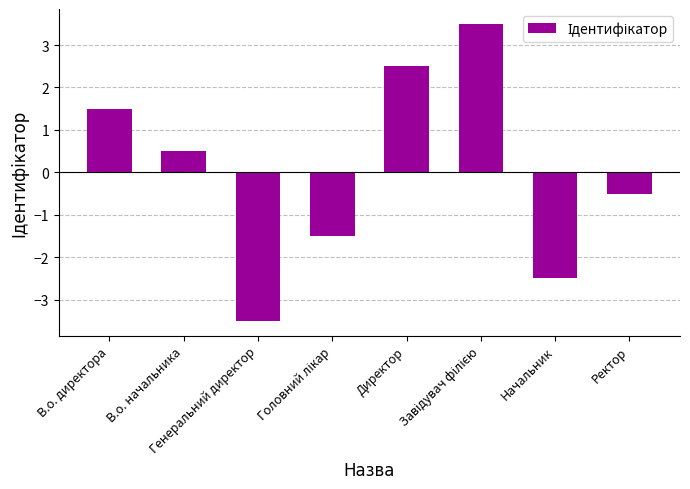

What is the approximate value at Генеральний директор?

-3.5